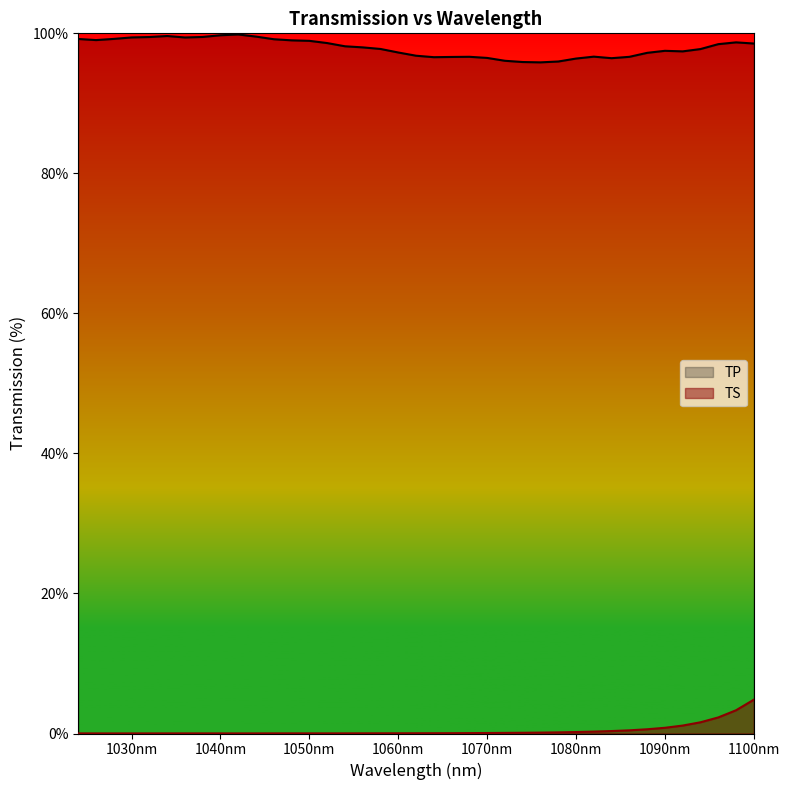

Between 1070 and 1026, which series saw the biggest shift?

TP